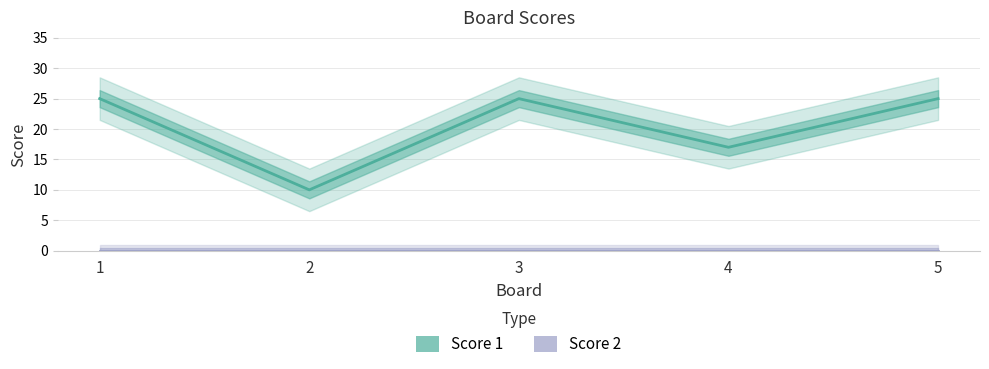

The chart shows a value of 13 at 2. True or false?

False